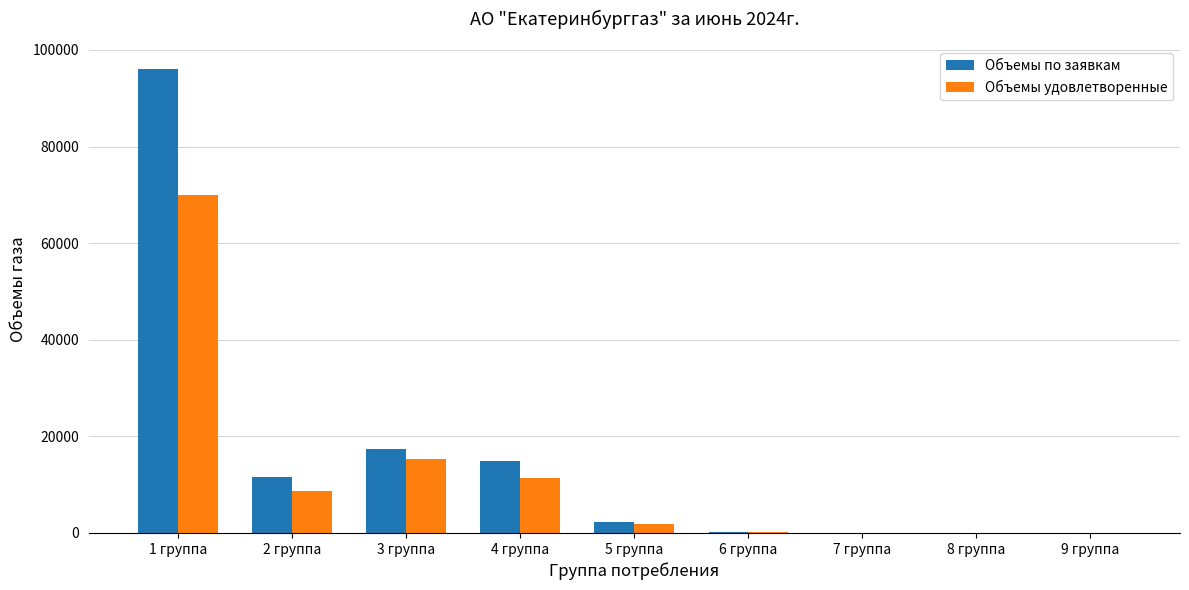

Is the value of Объемы по заявкам at 3 группа greater than the value of Объемы удовлетворенные at 4 группа?

Yes